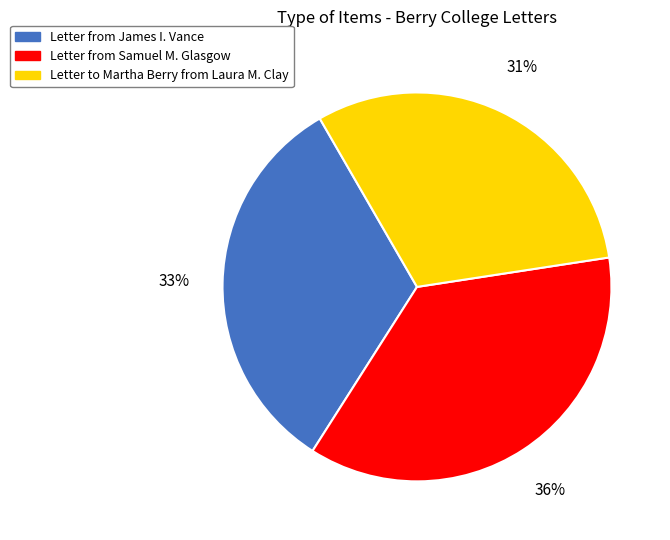

Which has a higher value, Letter from Samuel M. Glasgow or Letter from James I. Vance?

Letter from Samuel M. Glasgow